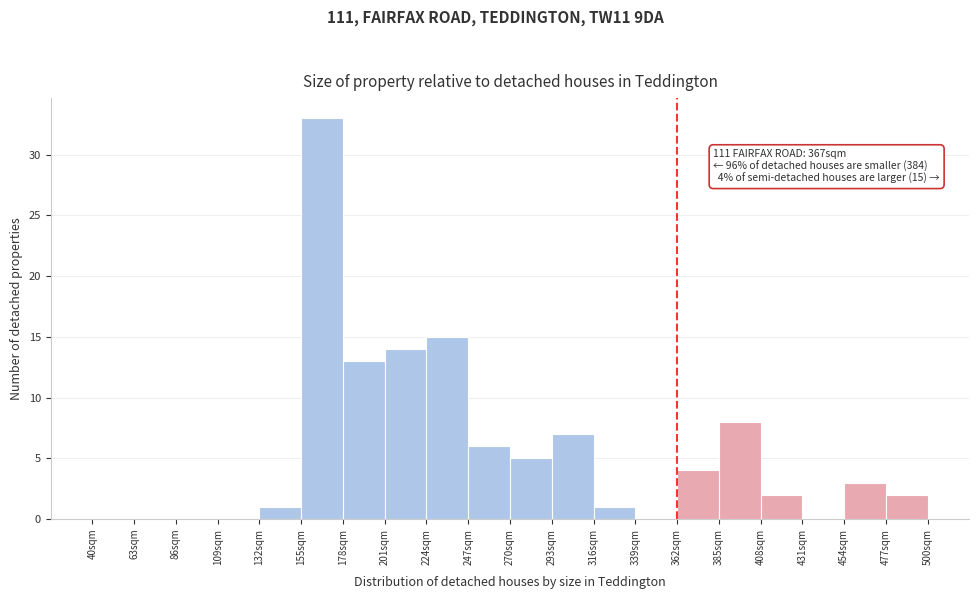

Which range on the x-axis has the tallest bar?

155 to 178